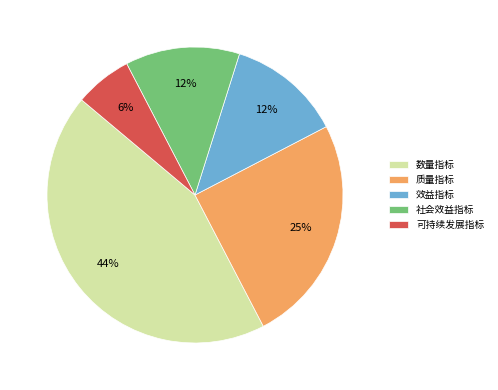

What percentage is the 可持续发展指标 slice, to the nearest percent?

6%